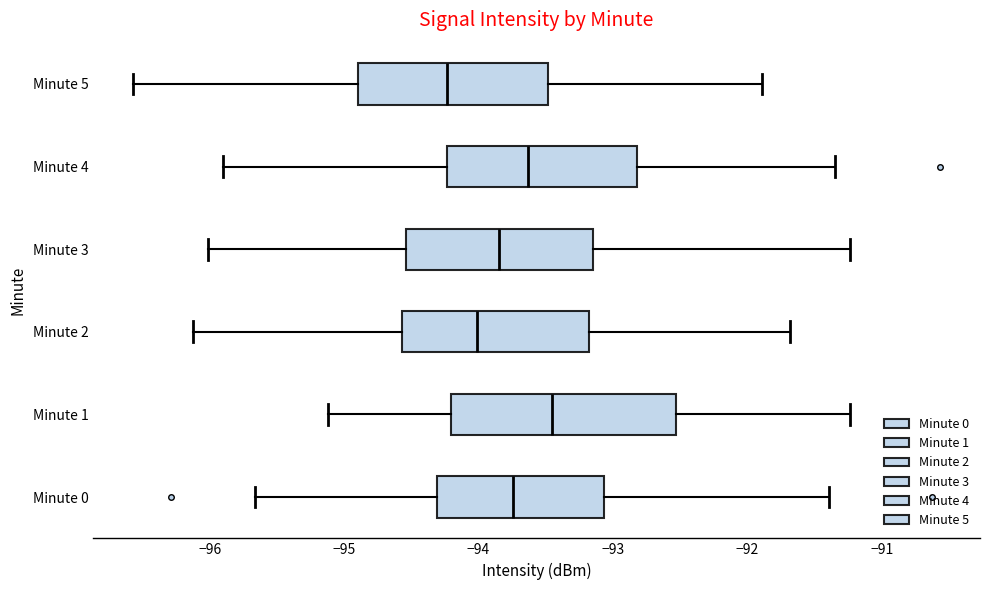

Which box has the furthest to the right median line?

Minute 1